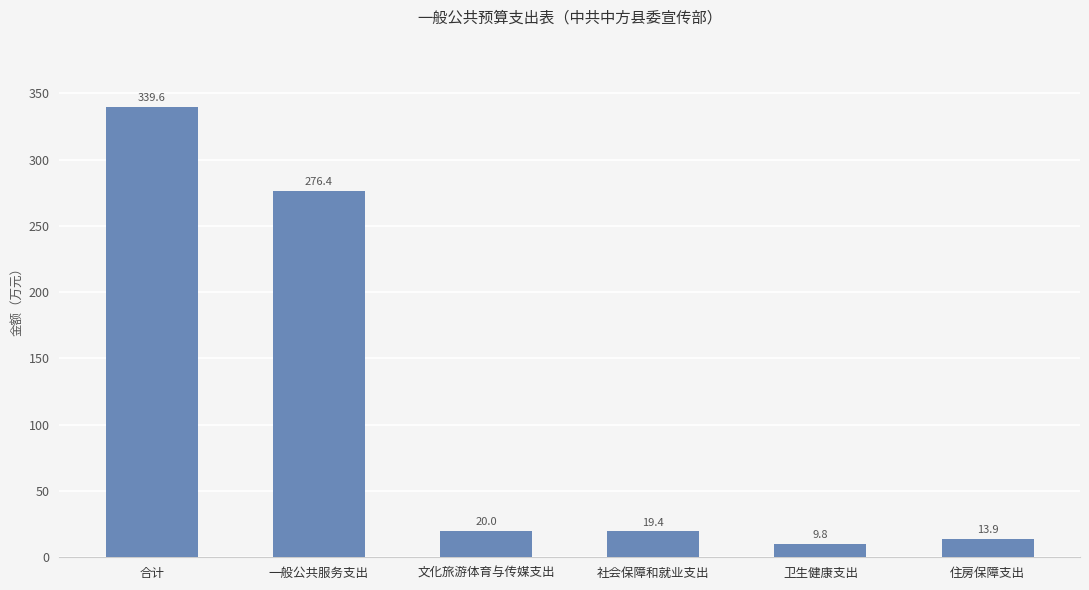

Approximately how many times larger is the value at 文化旅游体育与传媒支出 compared to 一般公共服务支出?

0.1